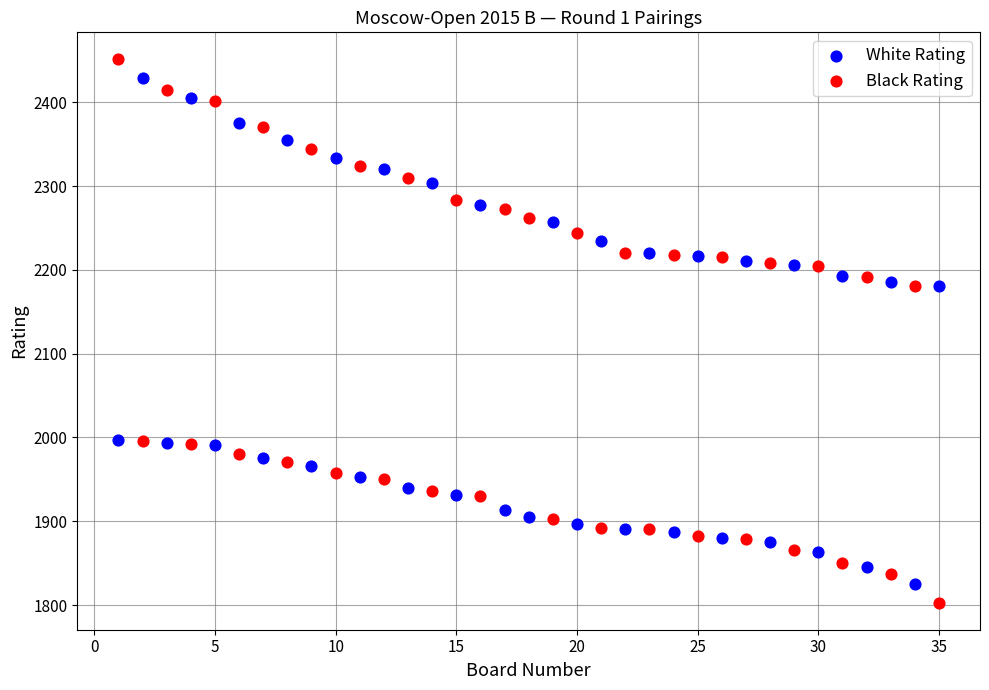

Which series has the largest Y range (max minus min)?

Black Rating